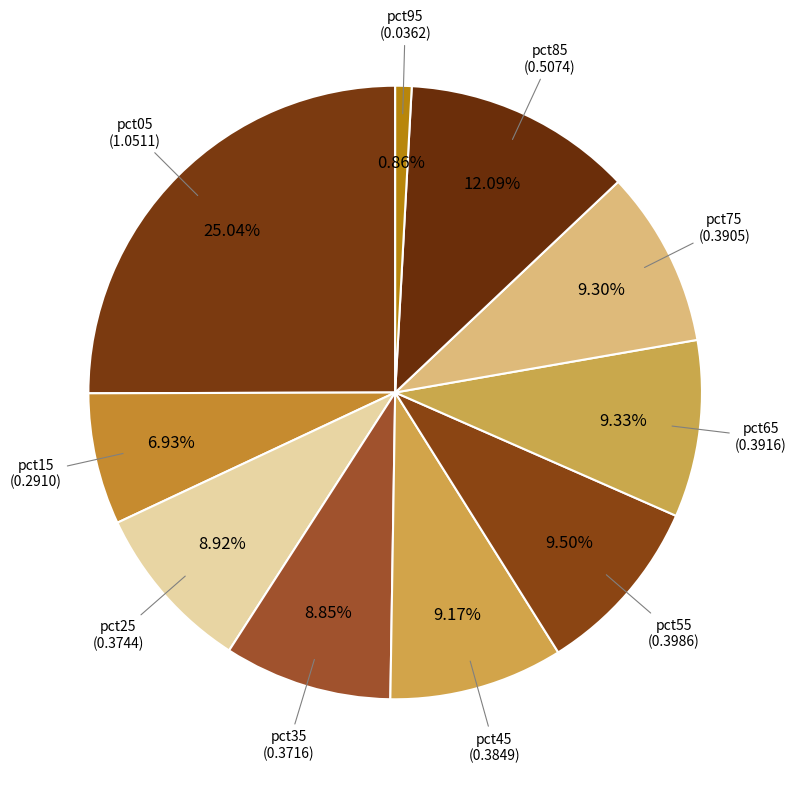

Is pct95 the majority of the pie?

No